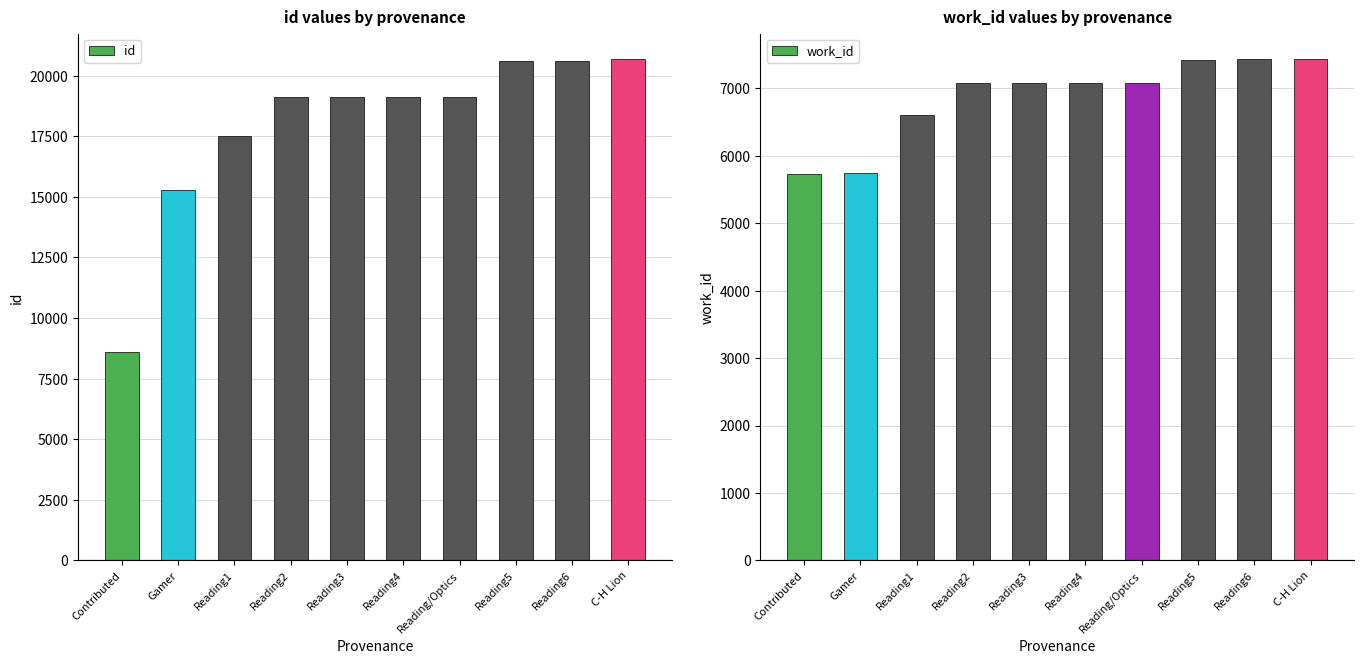

Does the chart contain any negative values?

No